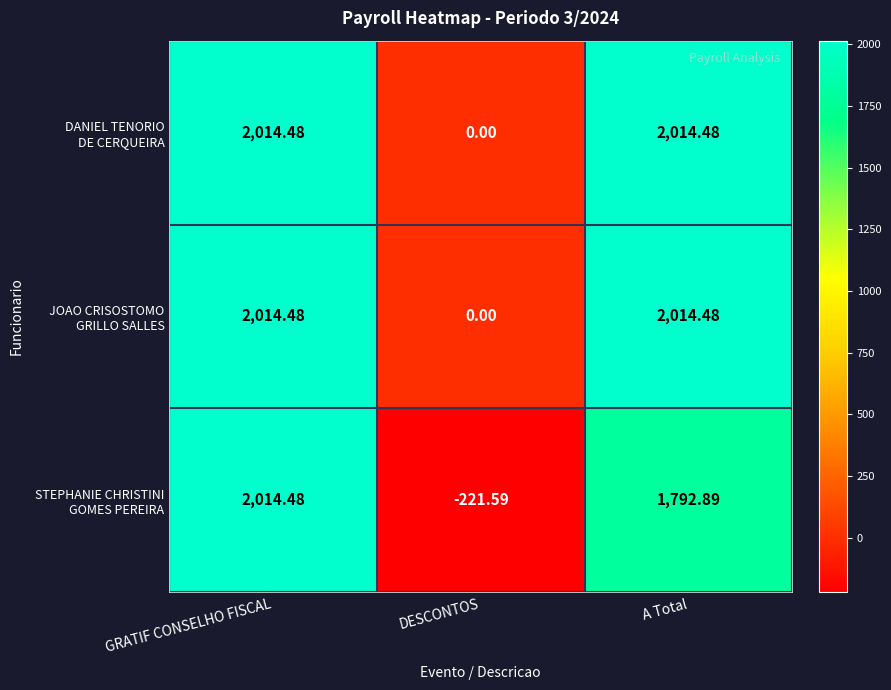

At which category is the sum across all series the highest?

GRATIF CONSELHO FISCAL